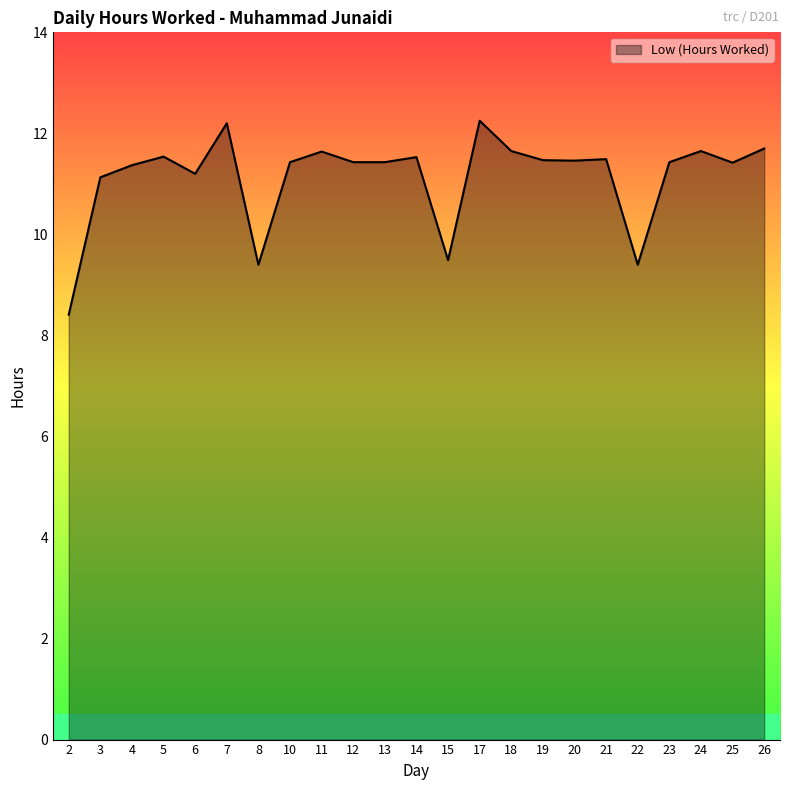

Is it true that the value at 7 is 12.2?

True